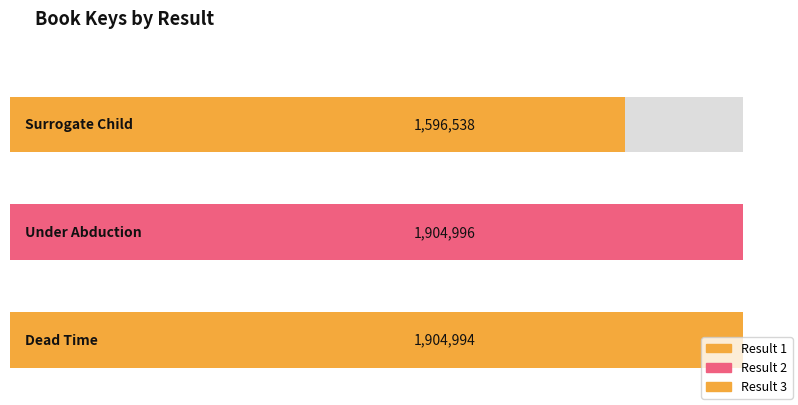

At which label does the data first exceed 1904994?

2